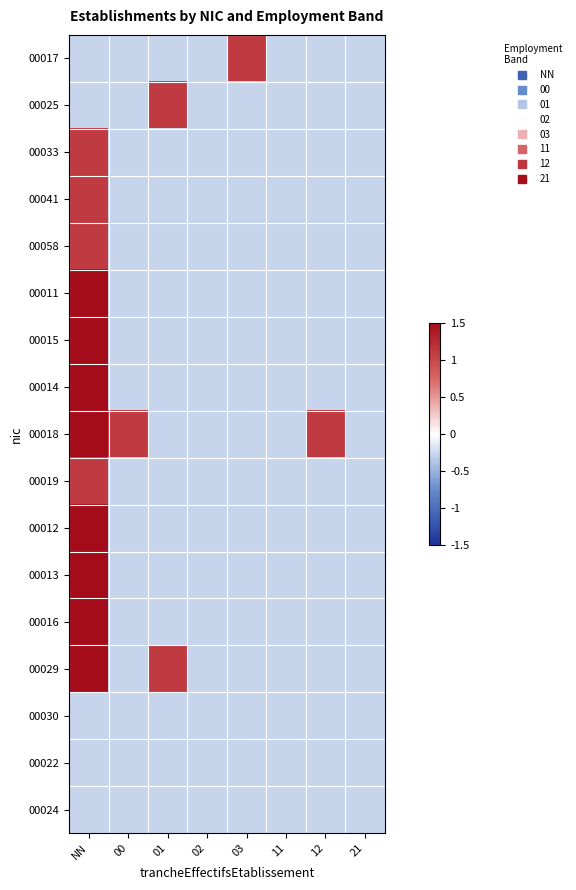

Reading left to right, list all the values displayed in this chart.

00017: NN=-0.3	00=-0.3	01=-0.3	02=-0.3	03=1.1	11=-0.3	12=-0.3	21=-0.3
00025: NN=-0.3	00=-0.3	01=1.1	02=-0.3	03=-0.3	11=-0.3	12=-0.3	21=-0.3
00033: NN=1.1	00=-0.3	01=-0.3	02=-0.3	03=-0.3	11=-0.3	12=-0.3	21=-0.3
00041: NN=1.1	00=-0.3	01=-0.3	02=-0.3	03=-0.3	11=-0.3	12=-0.3	21=-0.3
00058: NN=1.1	00=-0.3	01=-0.3	02=-0.3	03=-0.3	11=-0.3	12=-0.3	21=-0.3
00011: NN=1.5	00=-0.3	01=-0.3	02=-0.3	03=-0.3	11=-0.3	12=-0.3	21=-0.3
00015: NN=1.5	00=-0.3	01=-0.3	02=-0.3	03=-0.3	11=-0.3	12=-0.3	21=-0.3
00014: NN=1.5	00=-0.3	01=-0.3	02=-0.3	03=-0.3	11=-0.3	12=-0.3	21=-0.3
00018: NN=1.5	00=1.1	01=-0.3	02=-0.3	03=-0.3	11=-0.3	12=1.1	21=-0.3
00019: NN=1.1	00=-0.3	01=-0.3	02=-0.3	03=-0.3	11=-0.3	12=-0.3	21=-0.3
00012: NN=1.5	00=-0.3	01=-0.3	02=-0.3	03=-0.3	11=-0.3	12=-0.3	21=-0.3
00013: NN=1.5	00=-0.3	01=-0.3	02=-0.3	03=-0.3	11=-0.3	12=-0.3	21=-0.3
00016: NN=1.5	00=-0.3	01=-0.3	02=-0.3	03=-0.3	11=-0.3	12=-0.3	21=-0.3
00029: NN=1.5	00=-0.3	01=1.1	02=-0.3	03=-0.3	11=-0.3	12=-0.3	21=-0.3
00030: NN=-0.3	00=-0.3	01=-0.3	02=-0.3	03=-0.3	11=-0.3	12=-0.3	21=-0.3
00022: NN=-0.3	00=-0.3	01=-0.3	02=-0.3	03=-0.3	11=-0.3	12=-0.3	21=-0.3
00024: NN=-0.3	00=-0.3	01=-0.3	02=-0.3	03=-0.3	11=-0.3	12=-0.3	21=-0.3